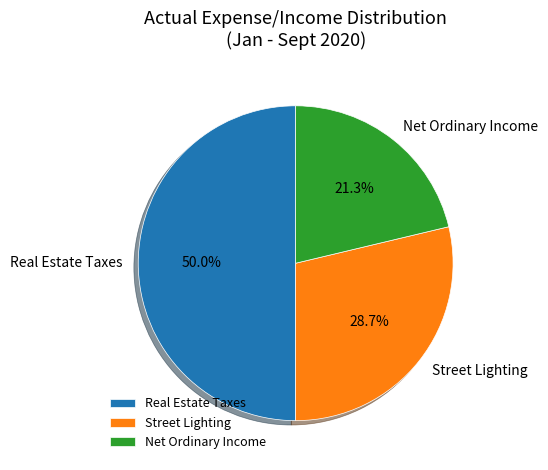

What is the smallest slice in the pie chart?

Net Ordinary Income